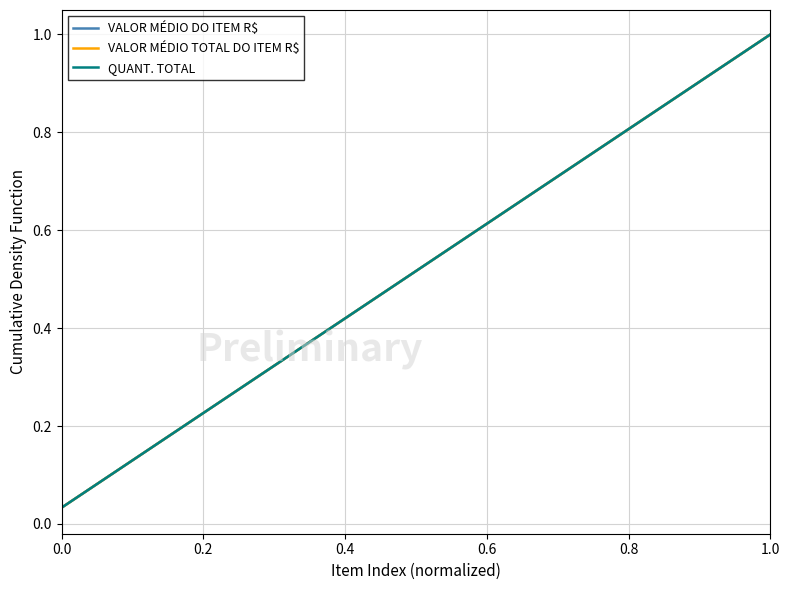

Which category has the highest value in the VALOR MÉDIO TOTAL DO ITEM R$ series?

29